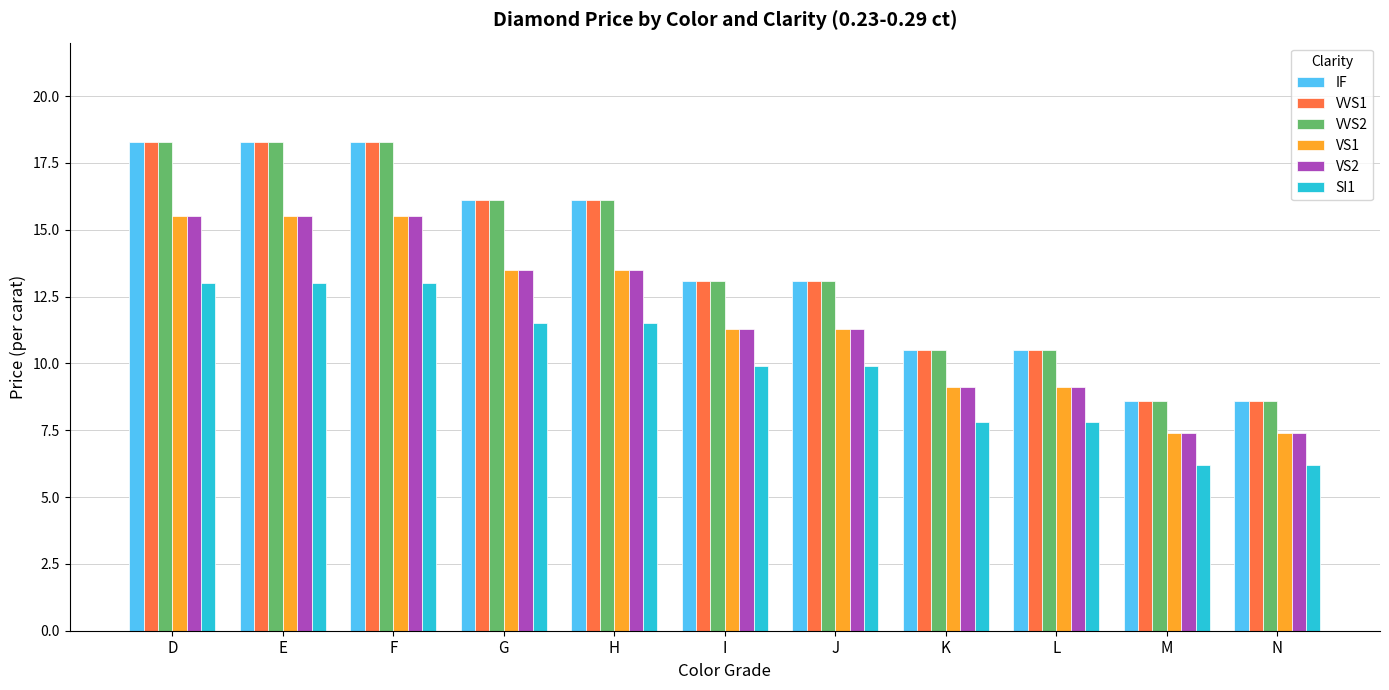

How many bars are there in total?

66